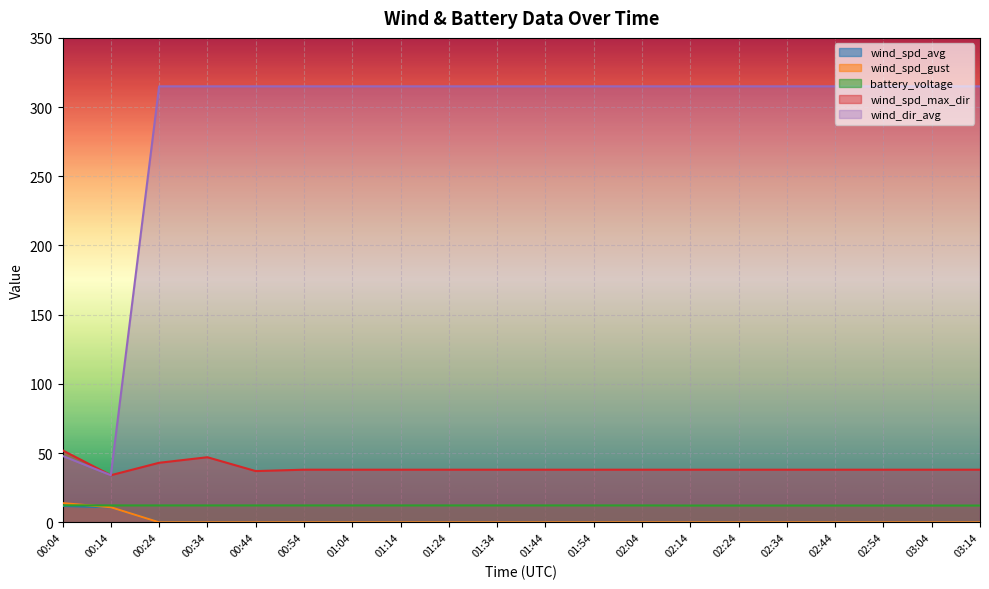

At which label is wind_spd_max_dir closest to 43?

00:24